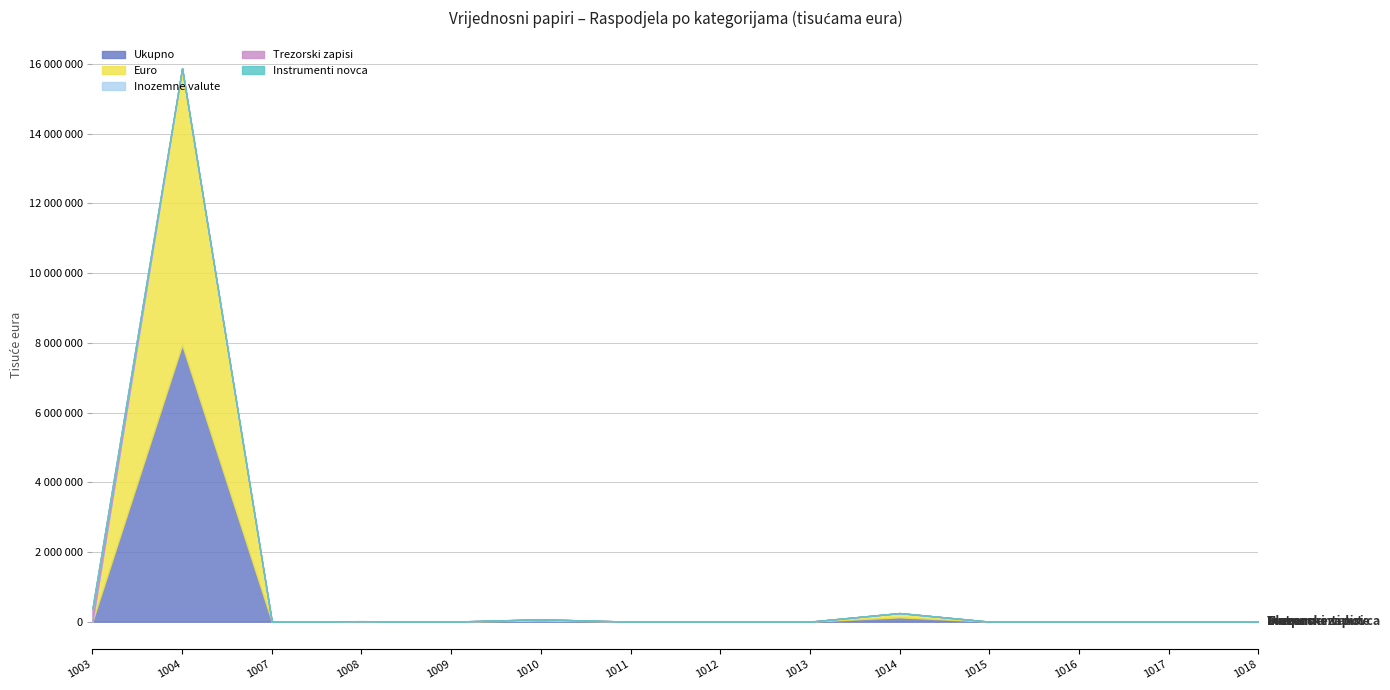

Reading right to left, transcribe all the data shown in this chart.

Ukupno: 4949	0	0	0	123009	0	0	0	33100	0	6650	1498	7941942	0
Euro: 4949	0	0	0	122597	0	0	0	33100	0	6650	1498	7941942	0
Inozemne valute: 0	0	0	0	412	0	0	0	0	0	0	0	0	0
Trezorski zapisi: 0	0	0	0	0	0	0	0	0	0	0	0	0	371483
Instrumenti novca: 0	0	0	0	0	0	0	0	0	0	0	1498	0	0